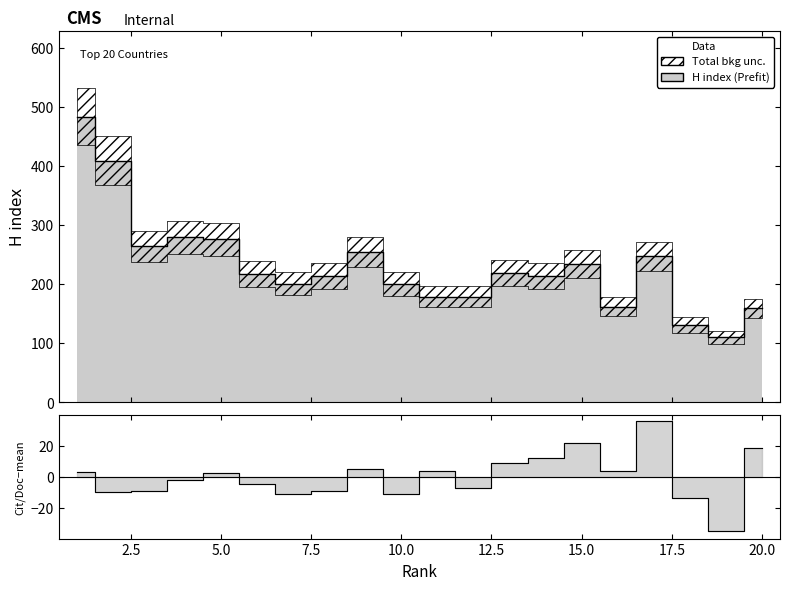

What is the difference between the second highest and second lowest values in the Citations per document series?

35.4